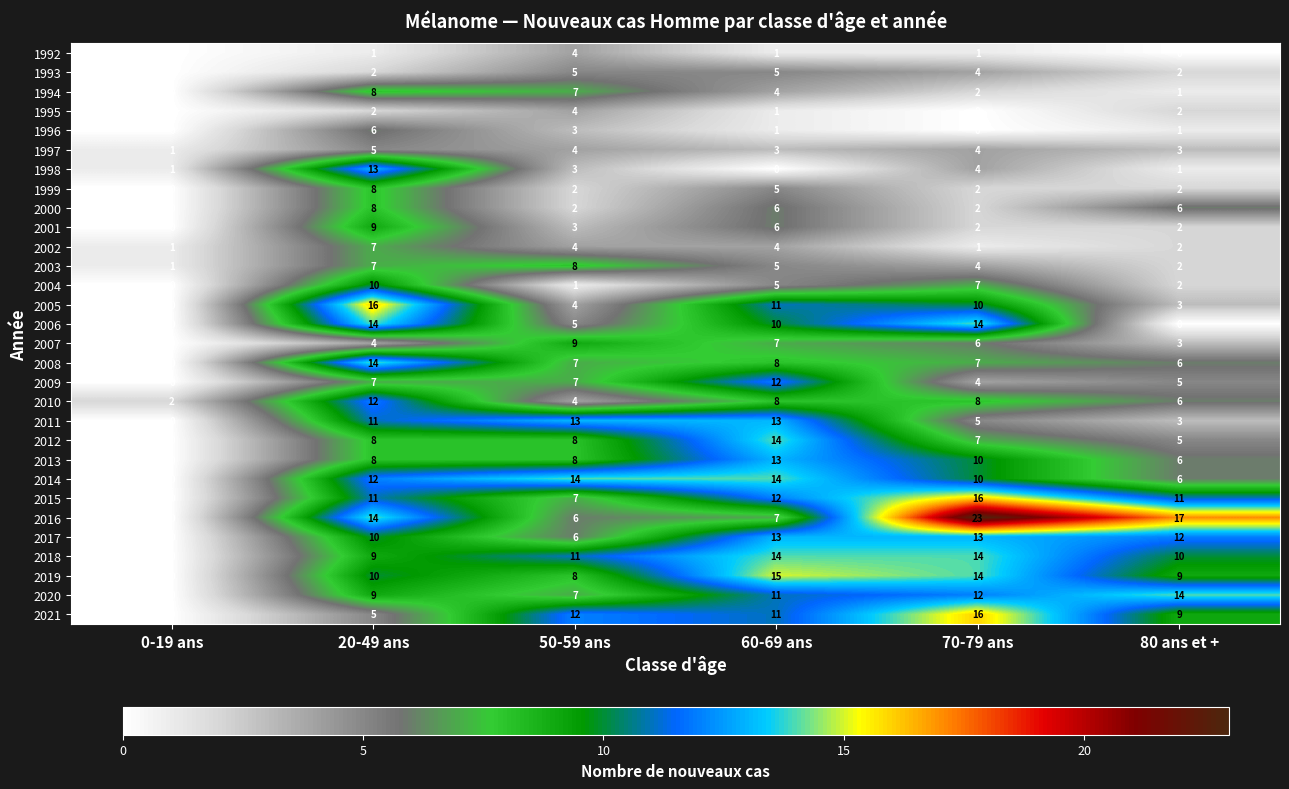

At which label does 2005 reach its peak?

20-49 ans